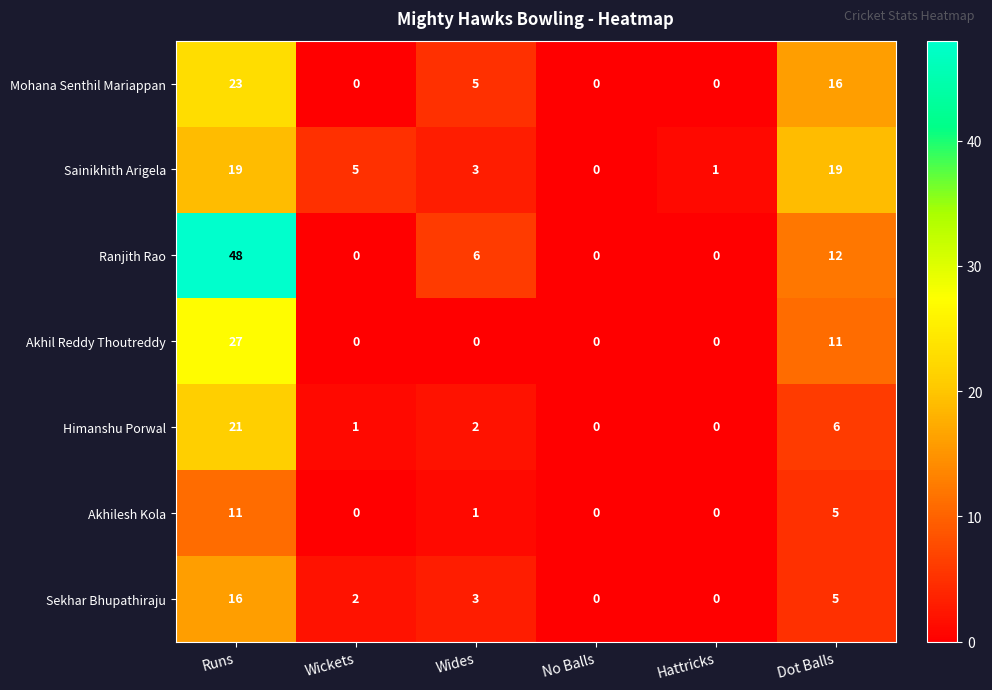

What is the greatest value displayed?

48